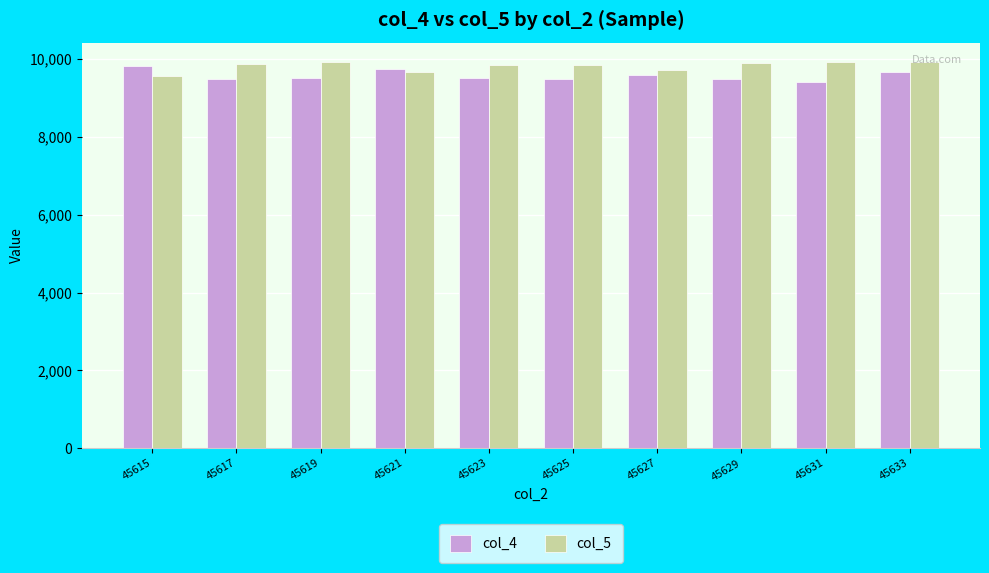

The value of col_4 at 45631 is 13121. True or false?

False